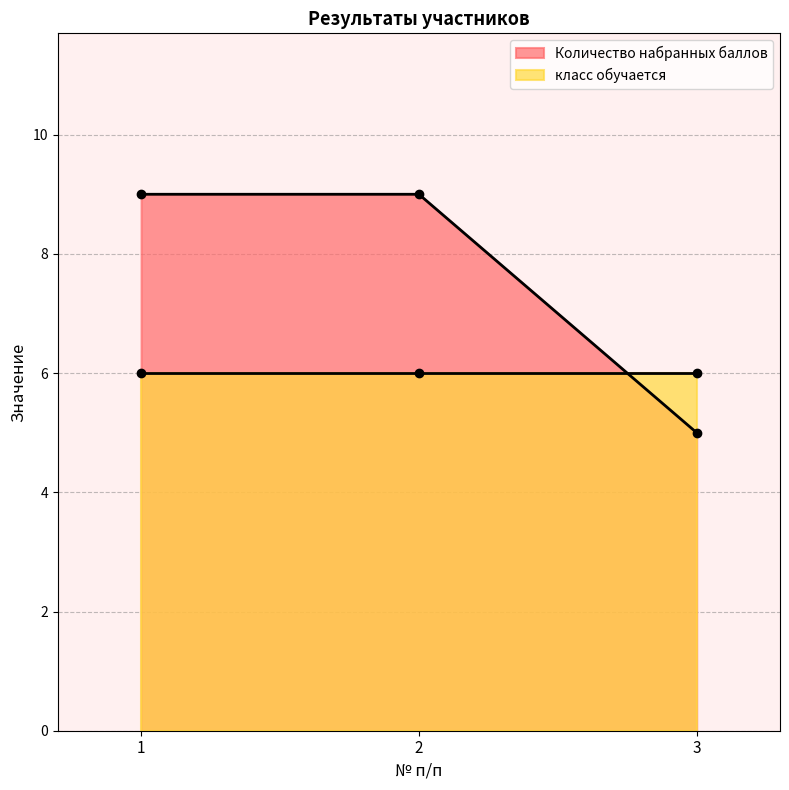

Approximately how many times larger is the value at 2 compared to 1?

1.0